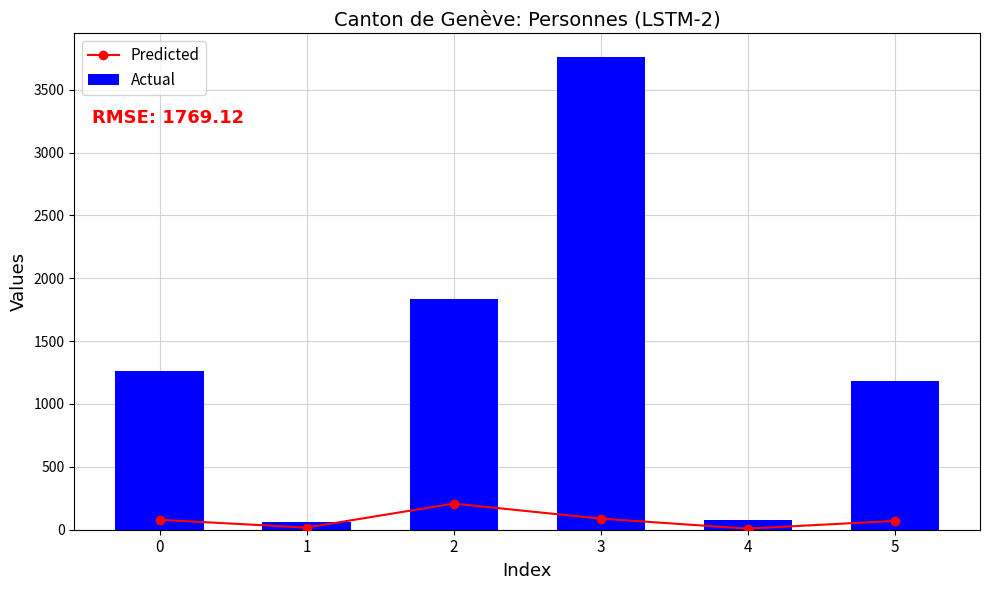

True or false: Actual has a value of 1179 at 5.

True